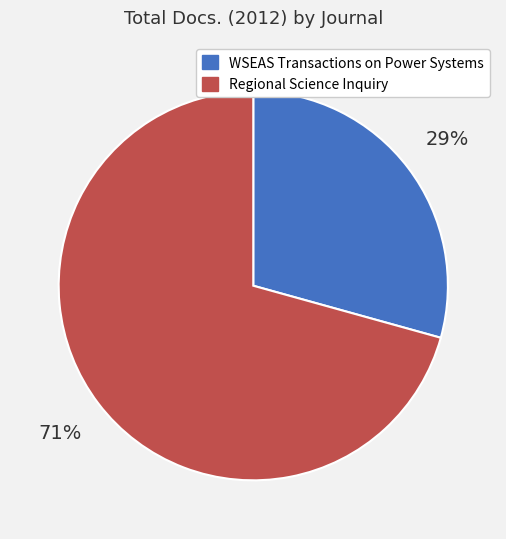

Does any single category account for the majority?

Yes